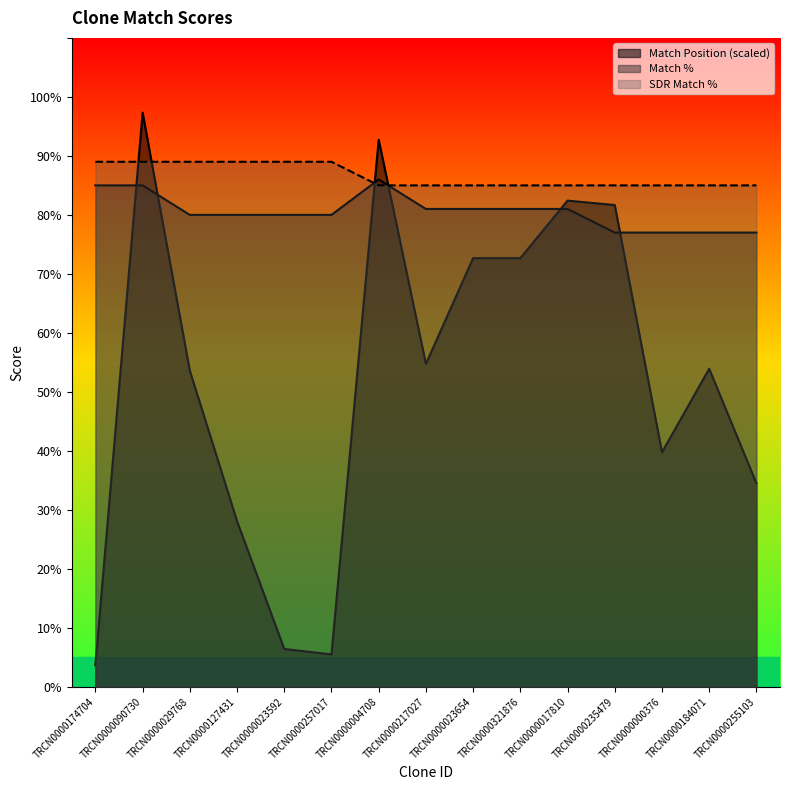

Rank the series at TRCN0000023592 from lowest to highest value.

Match Position, Match %, SDR Match %